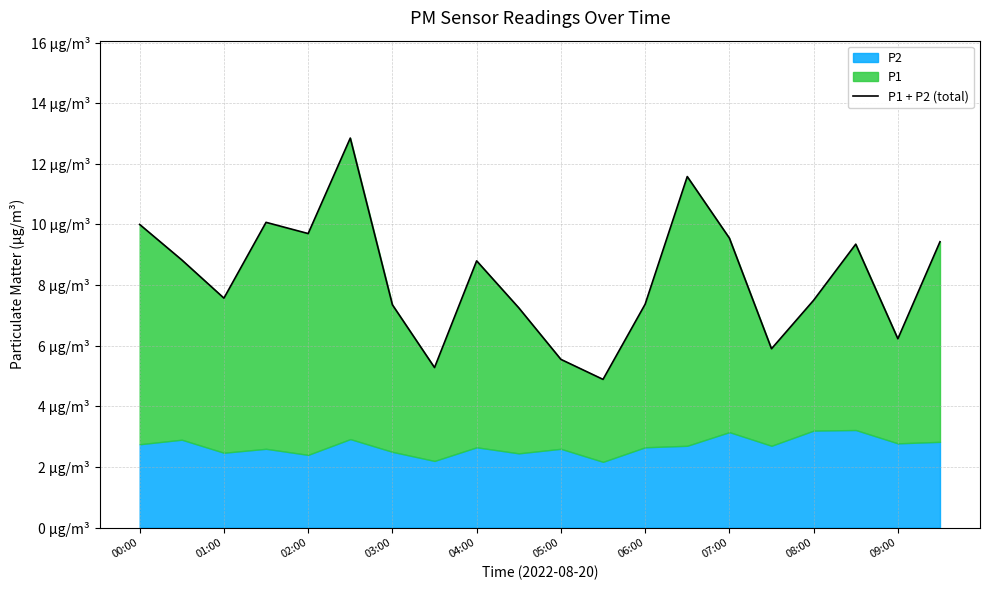

Reading right to left, what are all the values shown in this chart?

9.4	6.2	9.3	7.5	5.9	9.6	11.6	7.4	4.9	5.6	7.2	8.8	5.3	7.3	12.8	9.7	10.1	7.6	8.8	10.0